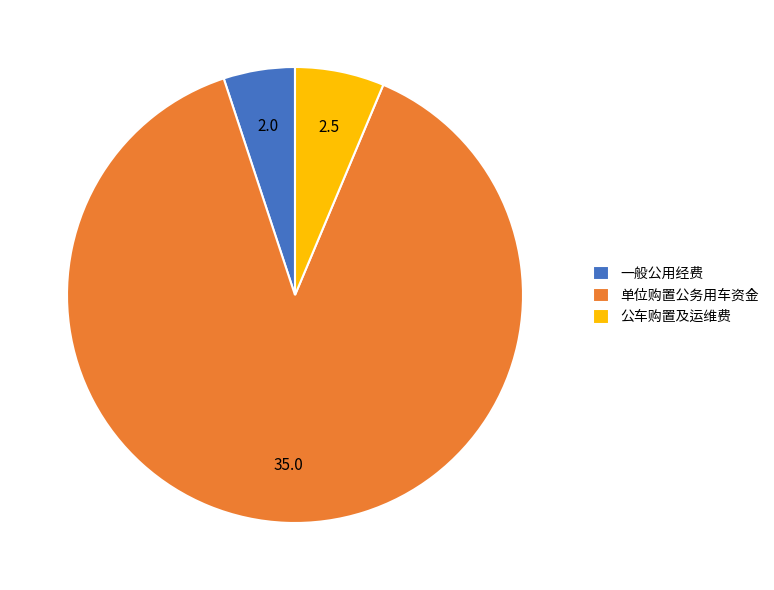

Approximately how many times larger is the value at 单位购置公务用车资金 compared to 一般公用经费?

17.5